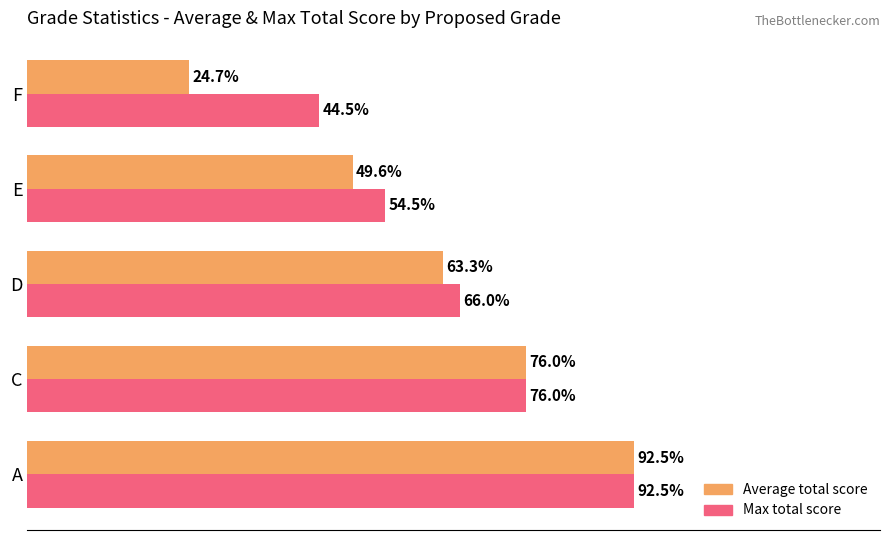

At which category is the sum across all series the highest?

A